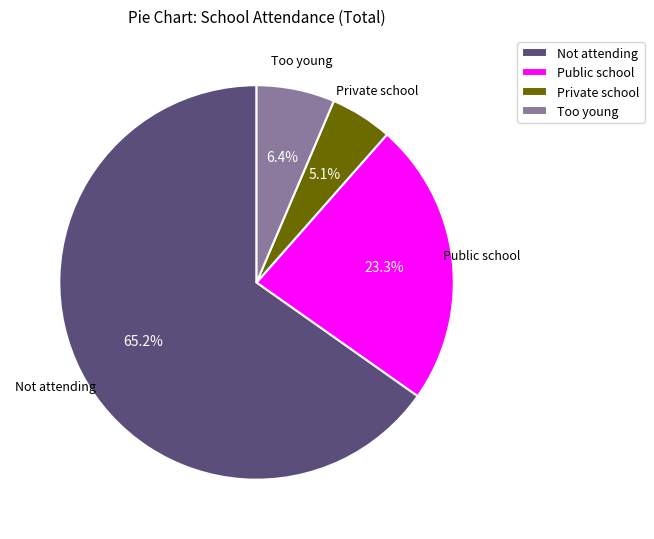

True or false: Private school accounts for 5% of the total.

True